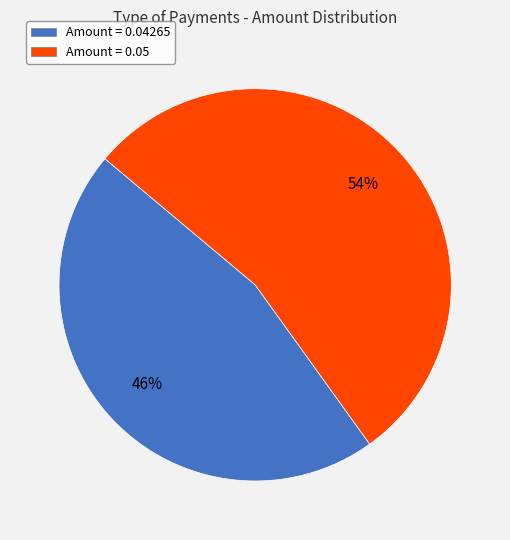

Which slice represents more than half of the pie?

Amount = 0.05